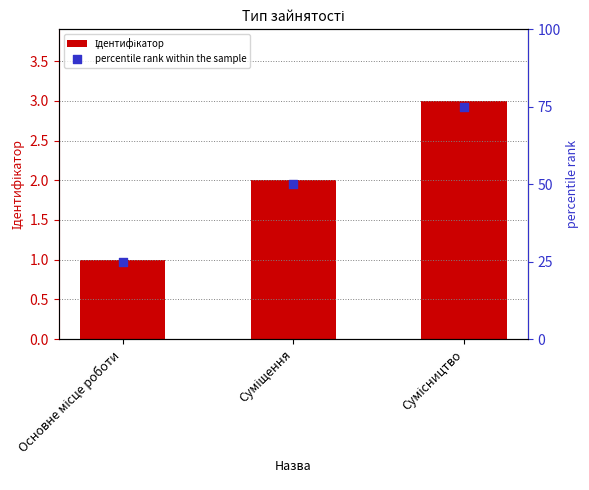

At how many categories does at least one series exceed 10?

3